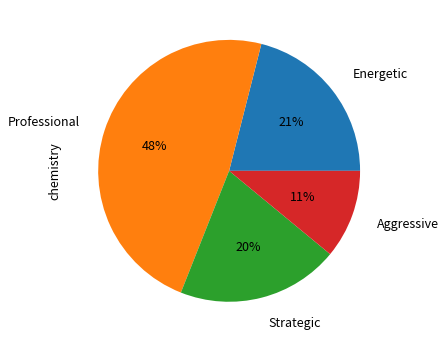

Is Energetic the majority of the pie?

No